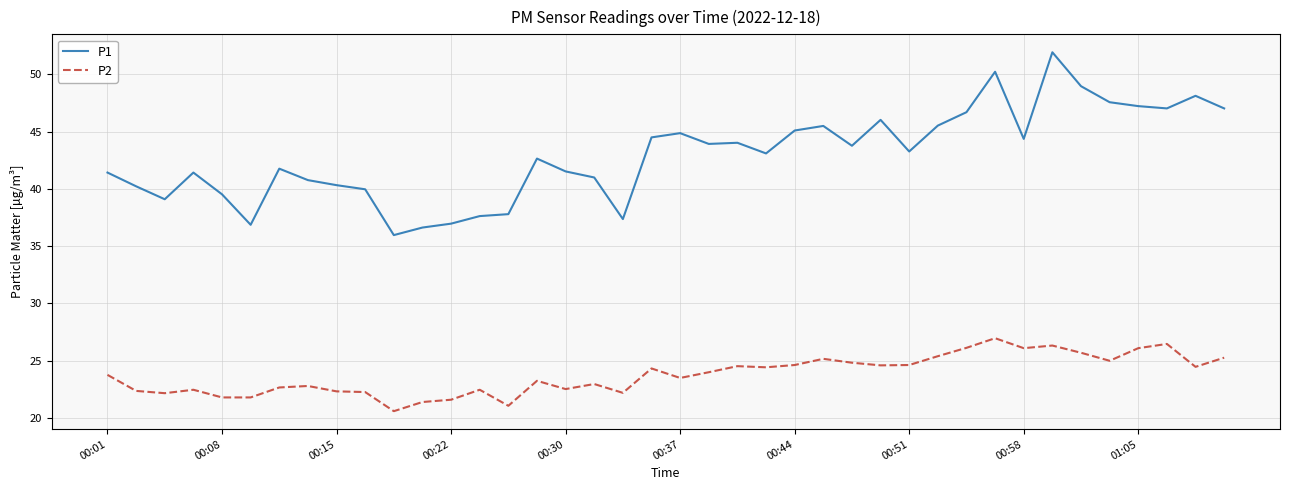

What is the difference between the maximum and minimum values in the P1 series?

16.0